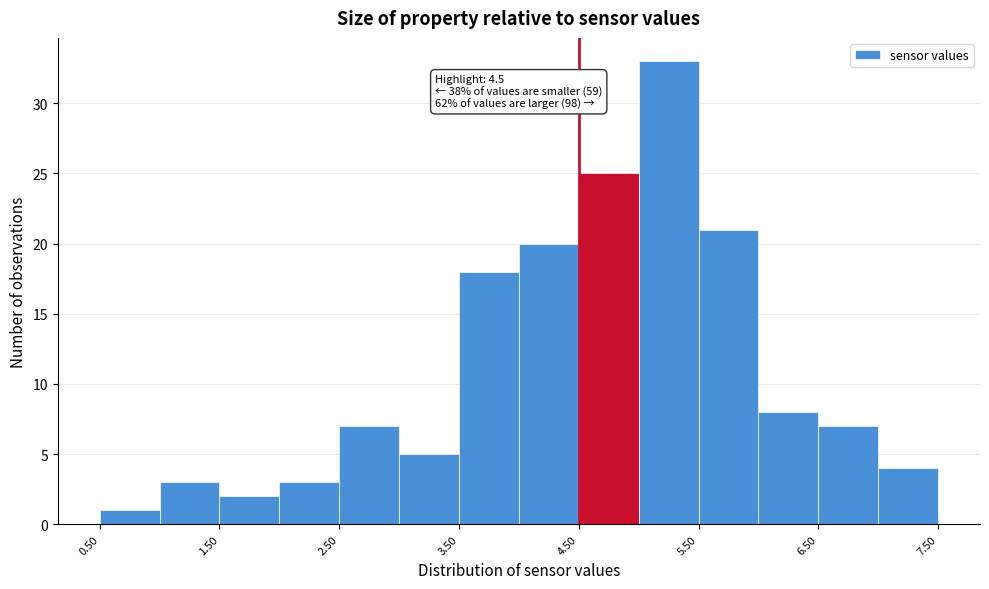

Over which range of the x-axis is the bar tallest?

5.0 to 5.5